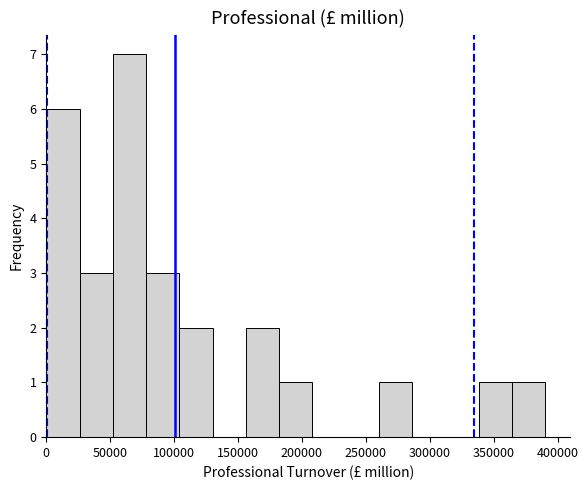

What is the height of the bar covering 180000 to 210000 on the x-axis? Neither the bar edges nor the heights are printed on the chart, so give them approximately, as read against the axes.

1